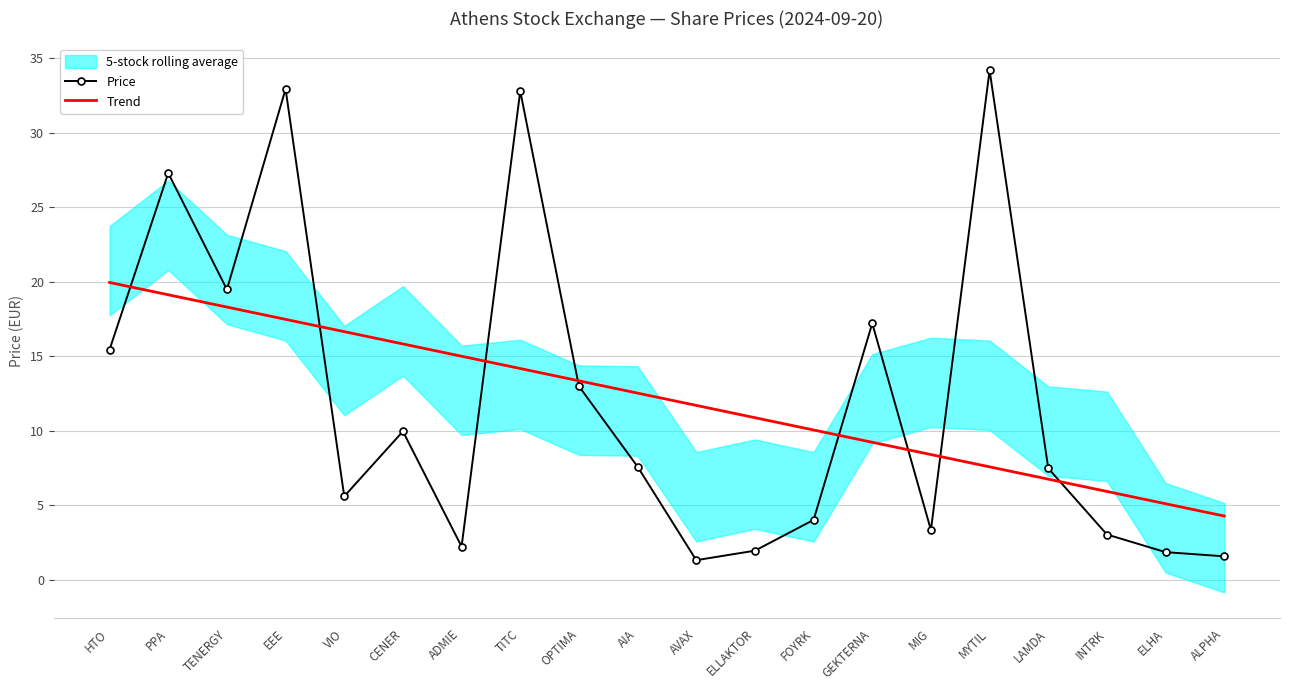

Which category has the lowest value in the Trend series?

ALPHA